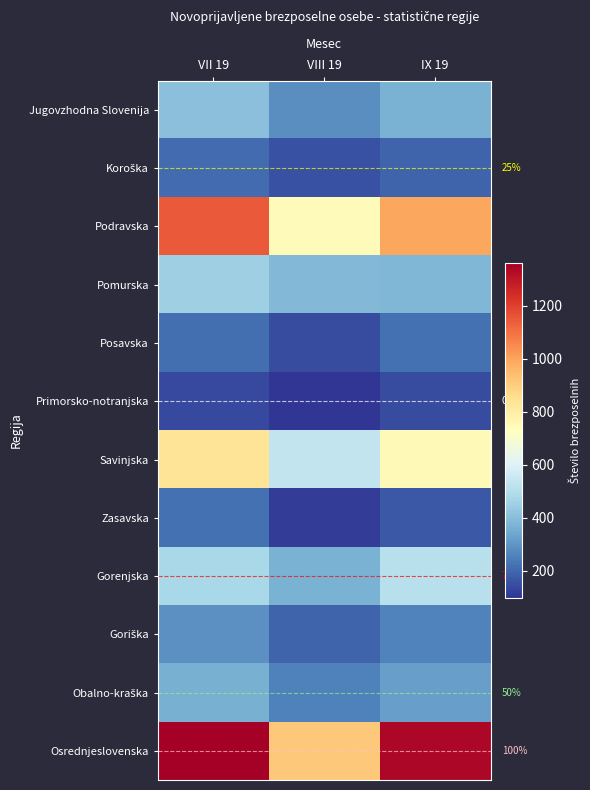

True or false: Zasavska has a value of 178 at VIII 19.

False